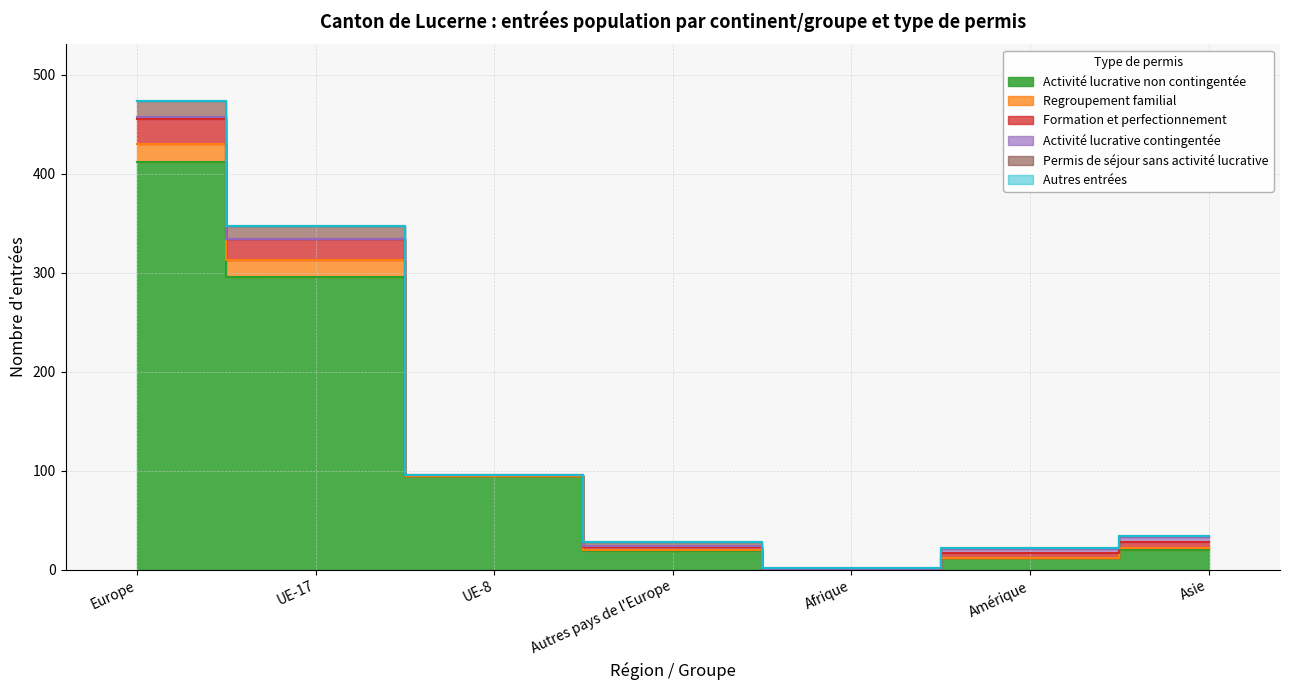

How many interior local peaks does the Activité lucrative contingentée series have?

1